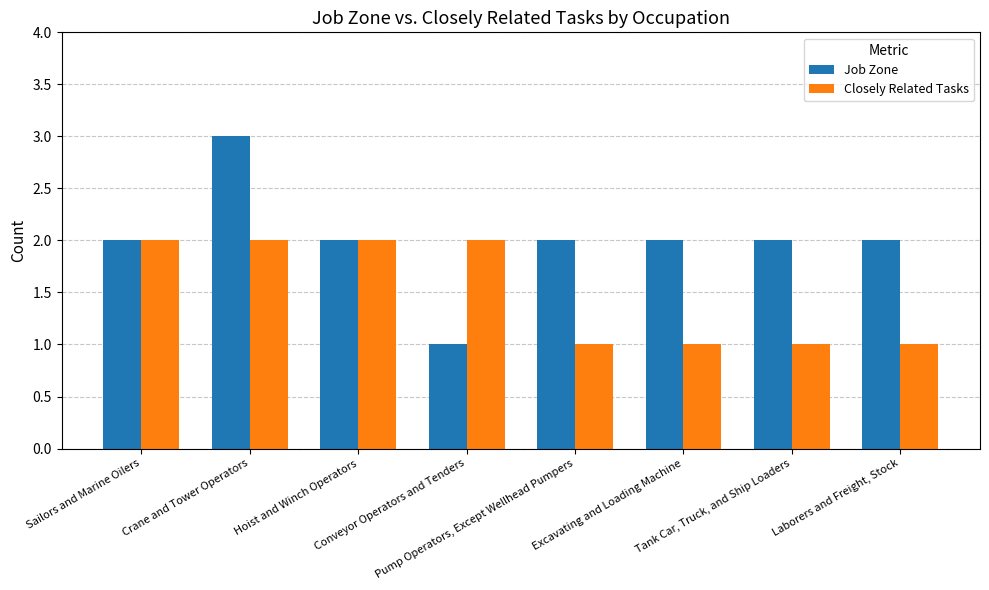

Which series has the largest total across all categories?

Job Zone